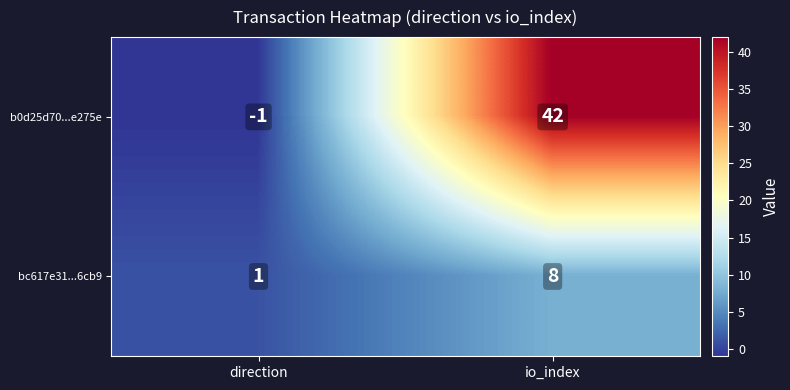

Reading left to right, list all the values displayed in this chart.

b0d25d70...e275e: direction=-1	io_index=42
bc617e31...6cb9: direction=1	io_index=8